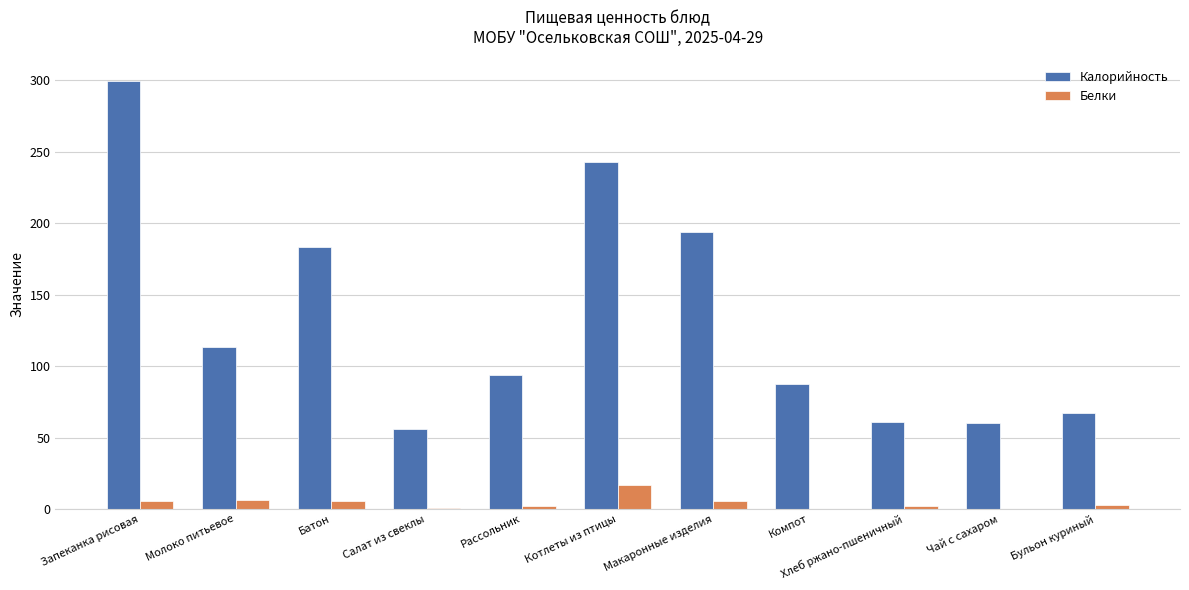

Is the value of Калорийность at Запеканка рисовая greater than the value of Белки at Хлеб ржано-пшеничный?

Yes